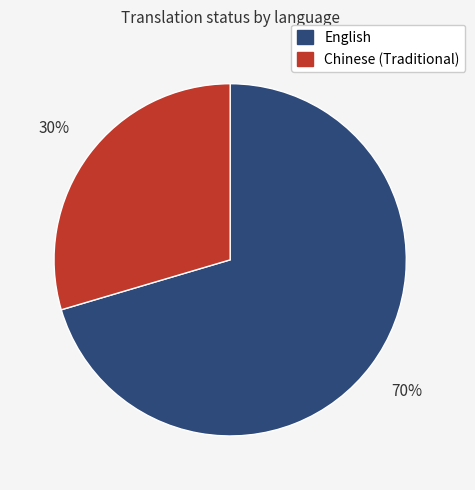

What is the majority slice?

English